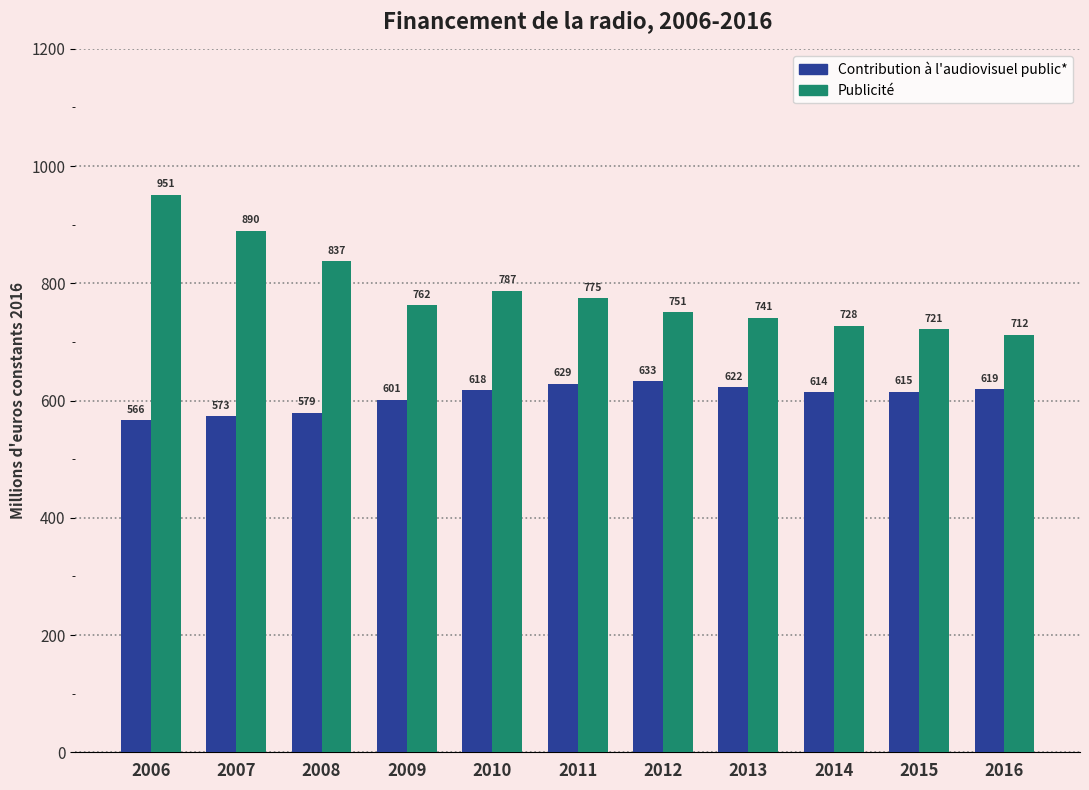

What is the difference between the second highest and minimum values in the Contribution à l'audiovisuel public* series?

62.4